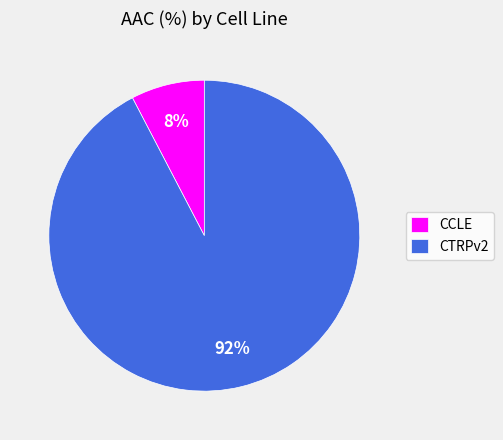

Between CTRPv2 and CCLE, which is larger?

CTRPv2